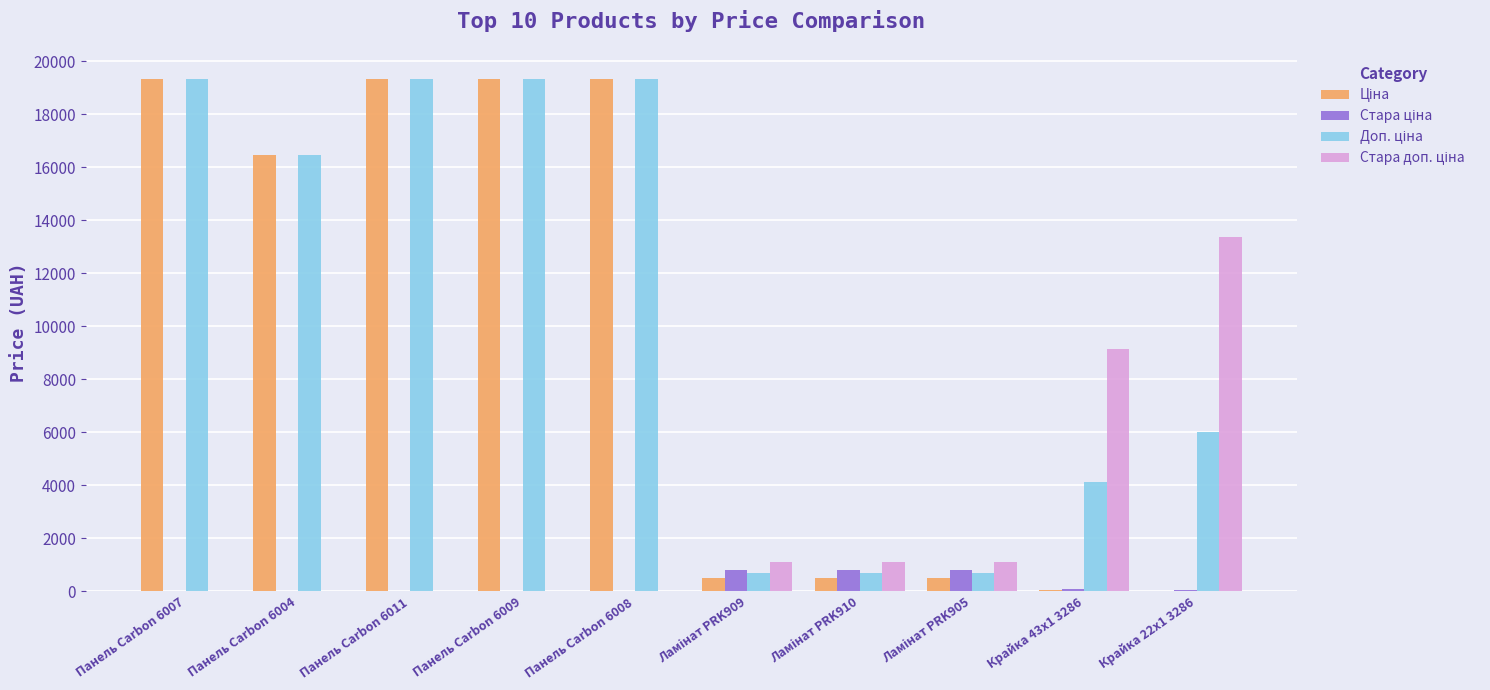

What is the greatest value displayed?

19343.1